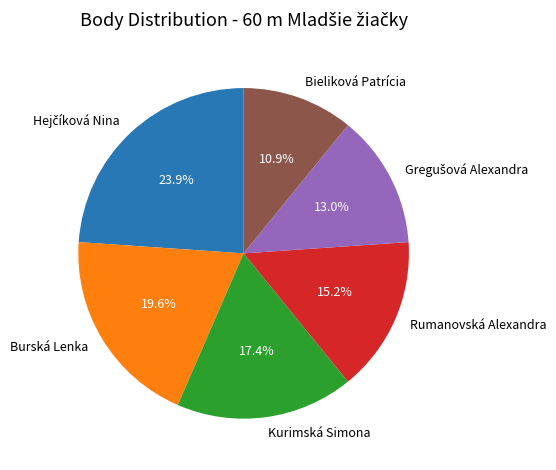

Which category has the smallest portion of the pie?

Bieliková Patrícia